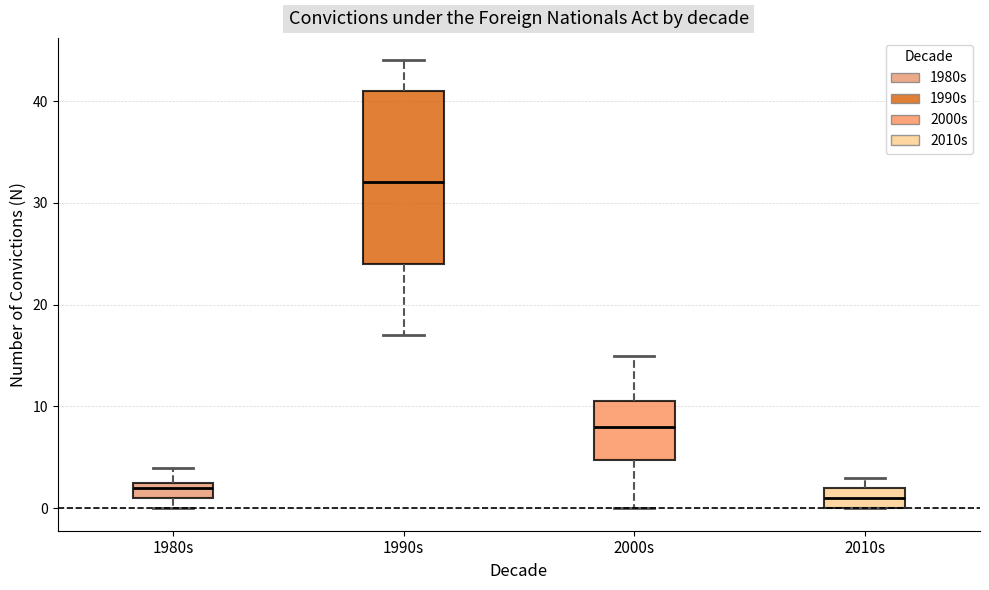

Reading left to right, read every box against the y-axis: the position of its median line, the range the box covers, and the ends of its whiskers. The values are not printed on the chart, so give them approximately, as read against the axis.

1980s: median 2, box 1 to 3, whiskers 0 to 4
1990s: median 32, box 24 to 41, whiskers 17 to 44
2000s: median 8, box 5 to 11, whiskers 0 to 15
2010s: median 1, box 0 to 2, whiskers 0 to 3